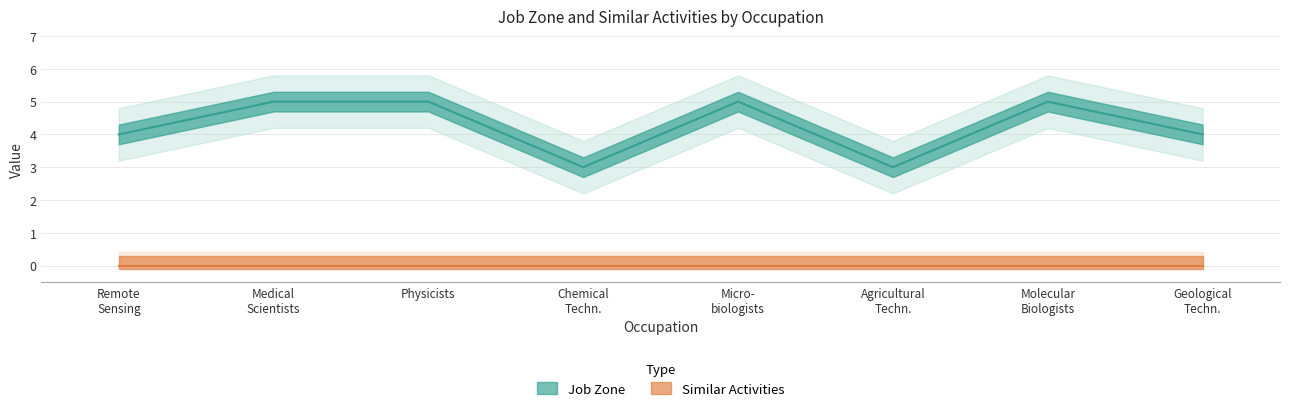

How many data points are less than 5?

4